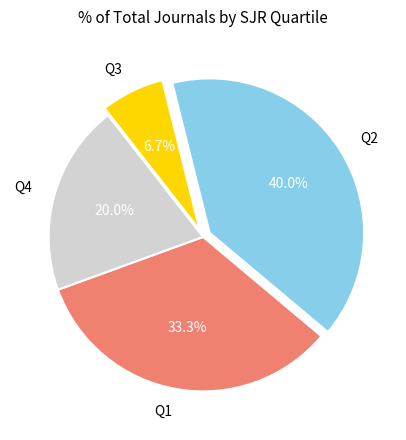

To the nearest percent, what is the average slice percentage?

25%